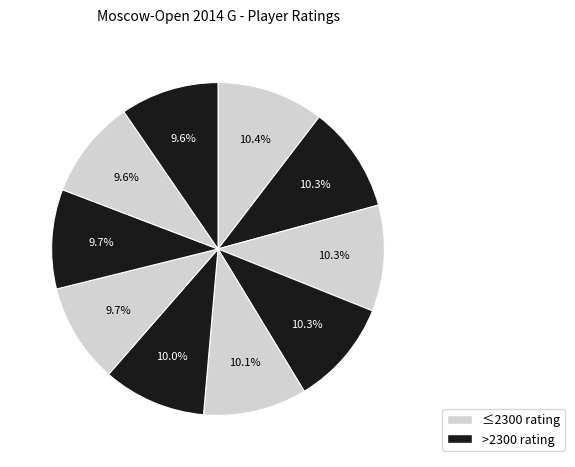

How many segments does this pie chart have?

10